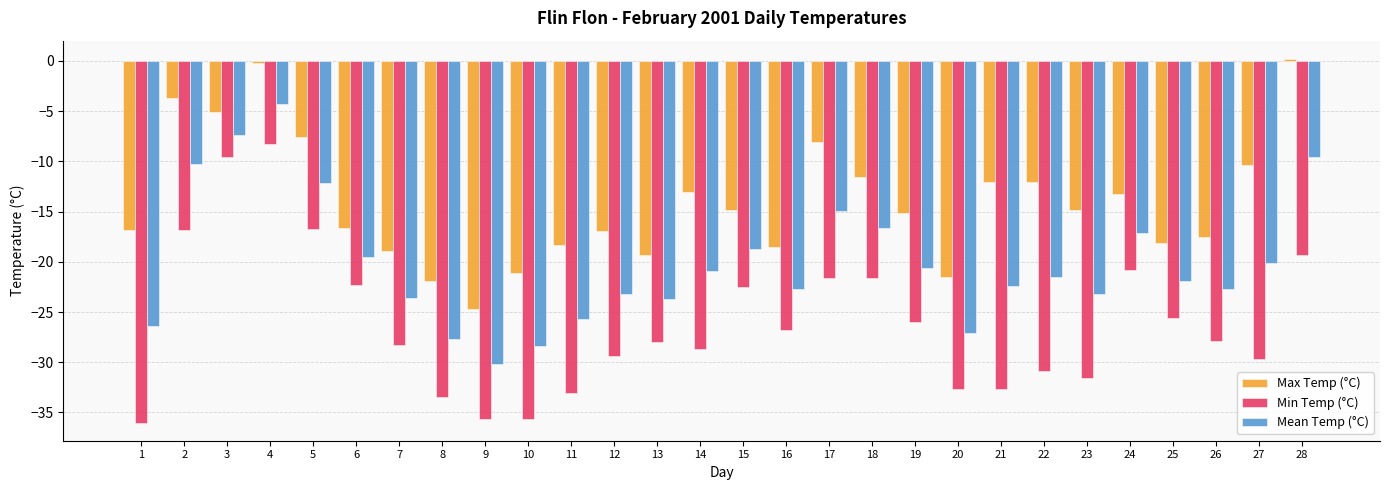

How many data points in Min Temp (°C) are less than -27?

15